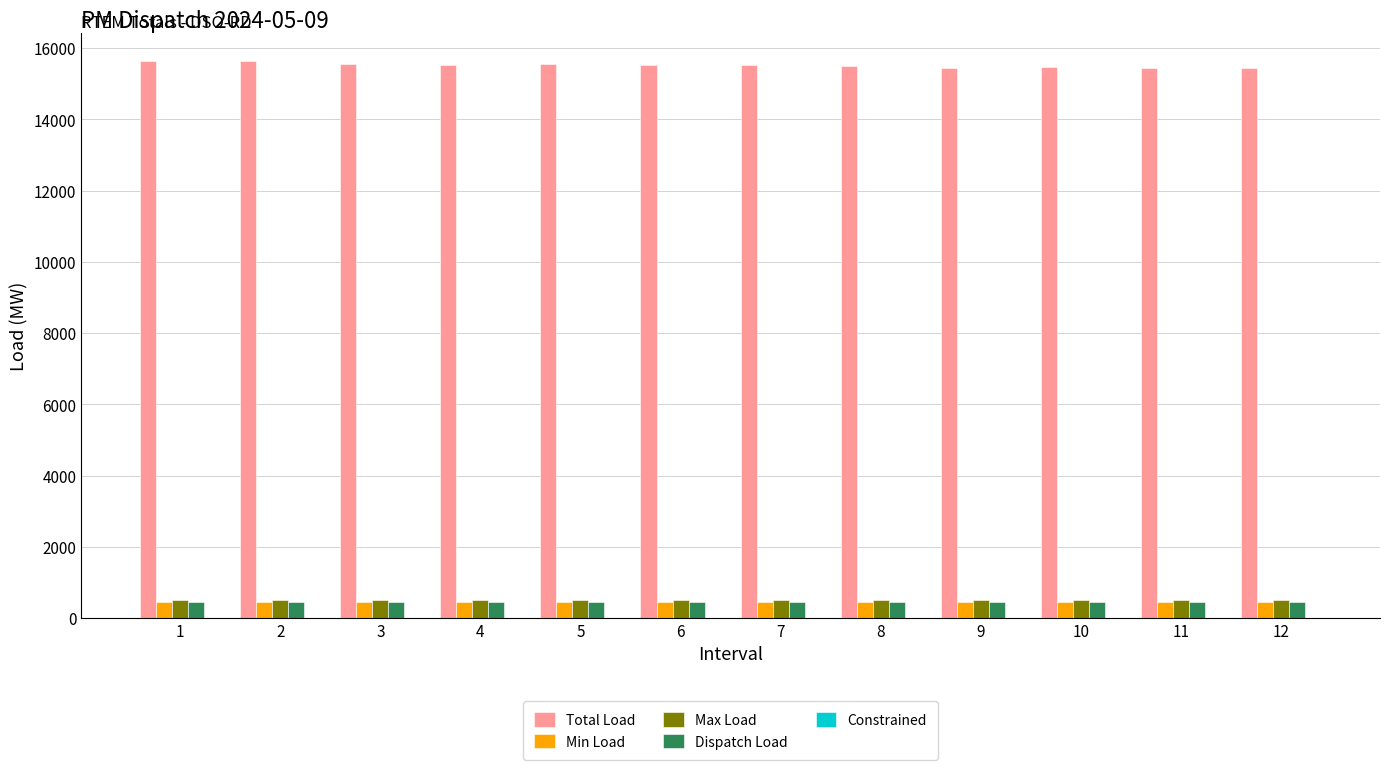

What is the sum of all Total Load values?

186212.4